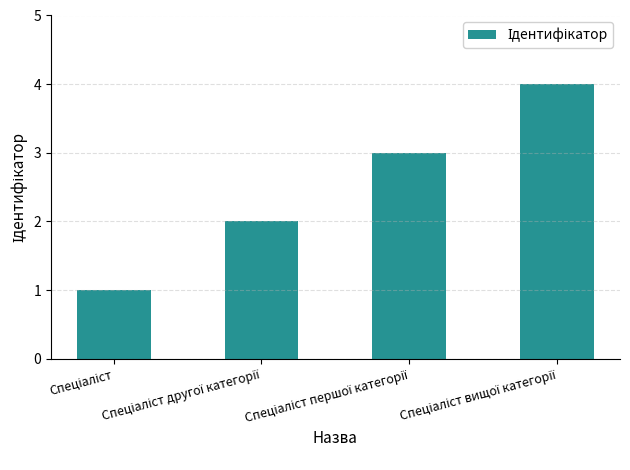

What is the difference between the maximum and minimum values?

3